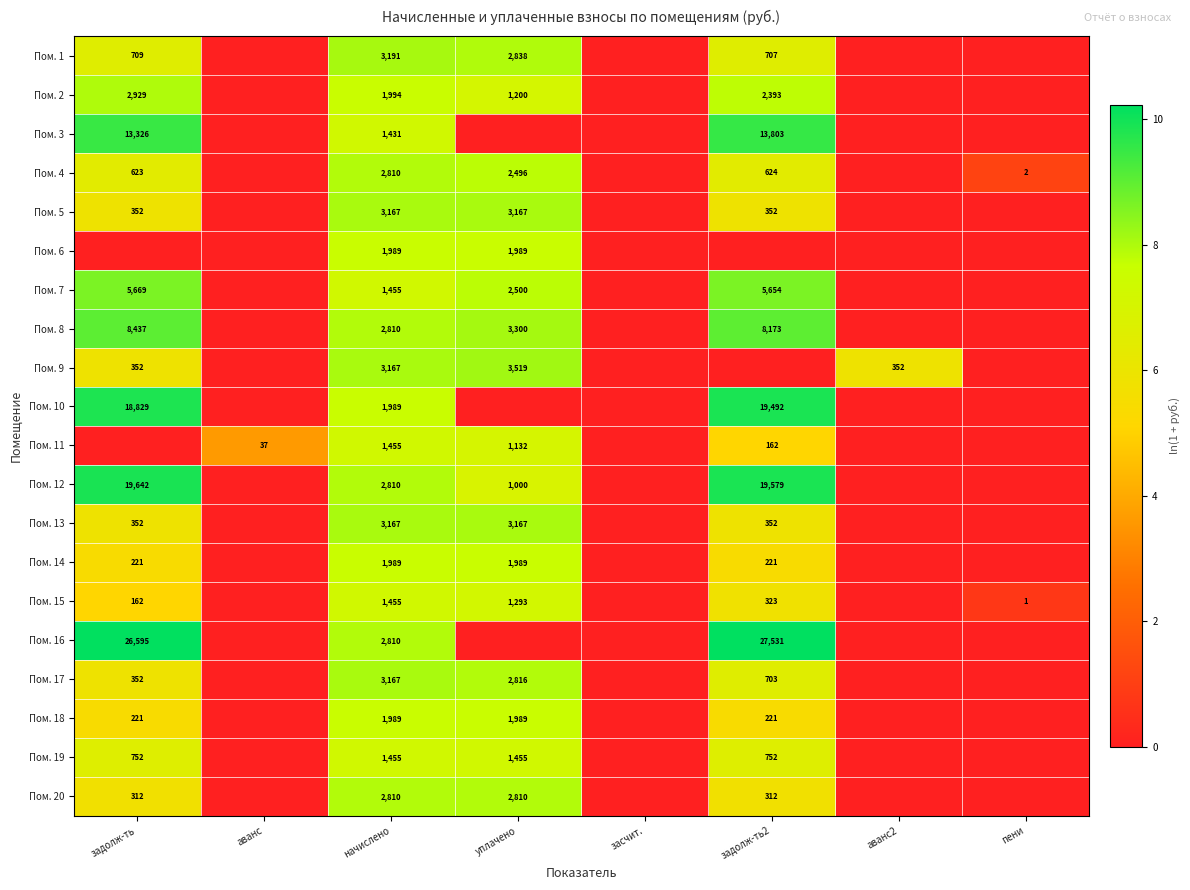

At which category is the sum across all series the highest?

начислено